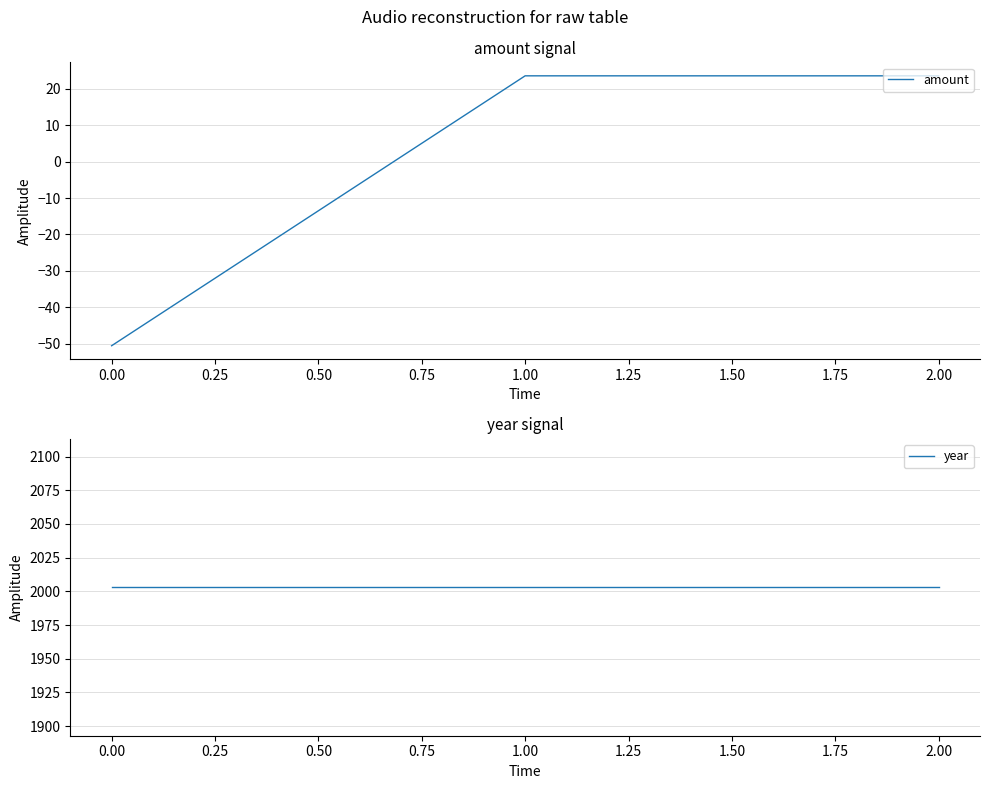

The value of amount at 1.00 is 37.3. True or false?

False